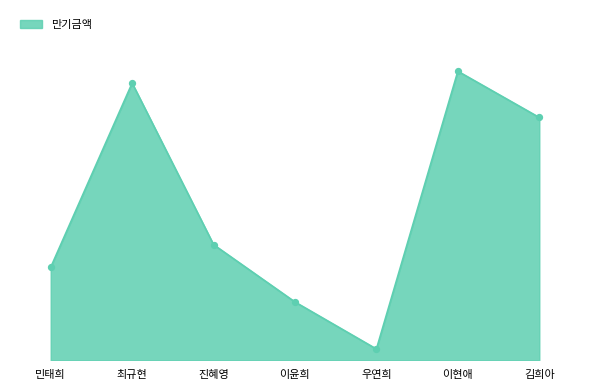

Approximately how many times larger is the value at 우연희 compared to 진혜영?

0.1